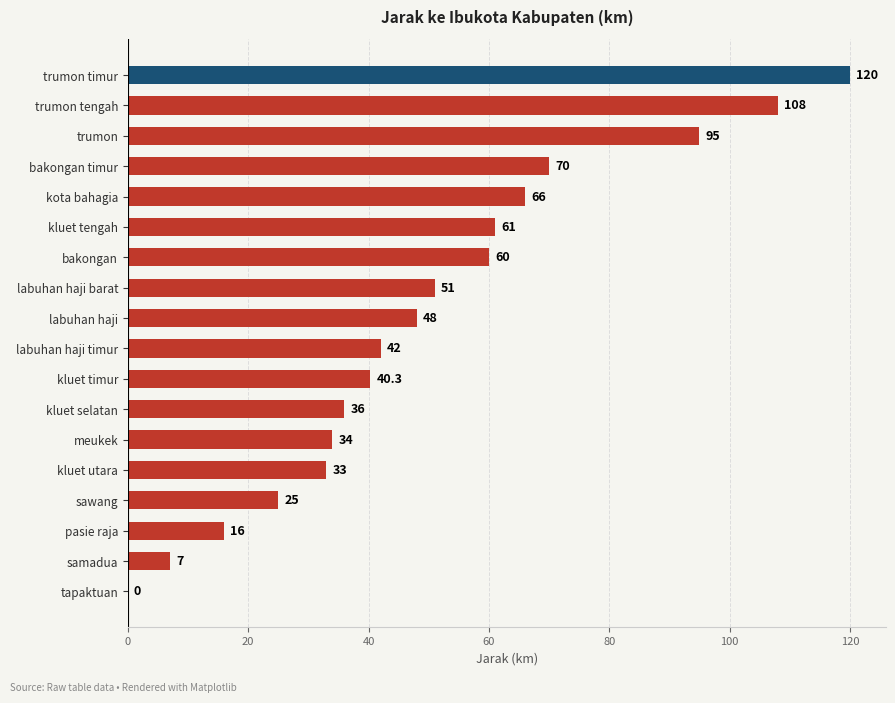

Is it true that the value at meukek is 53.4?

False